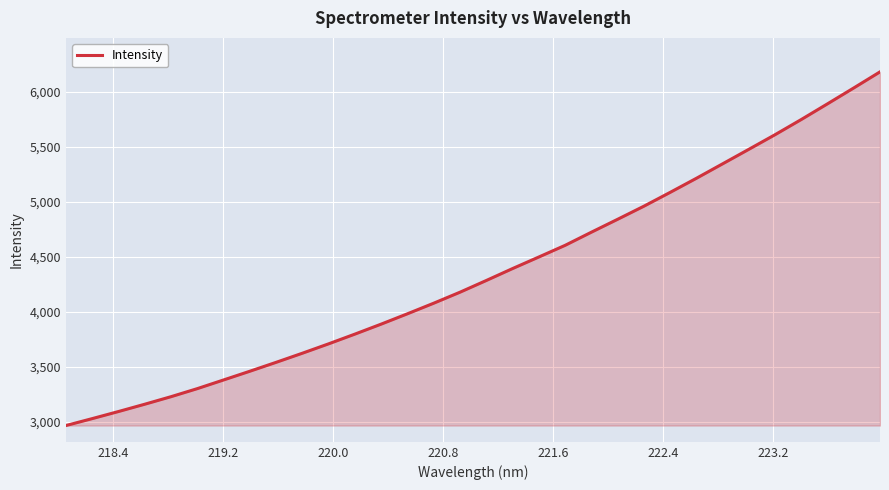

What is the difference between the maximum and minimum values?

3217.9